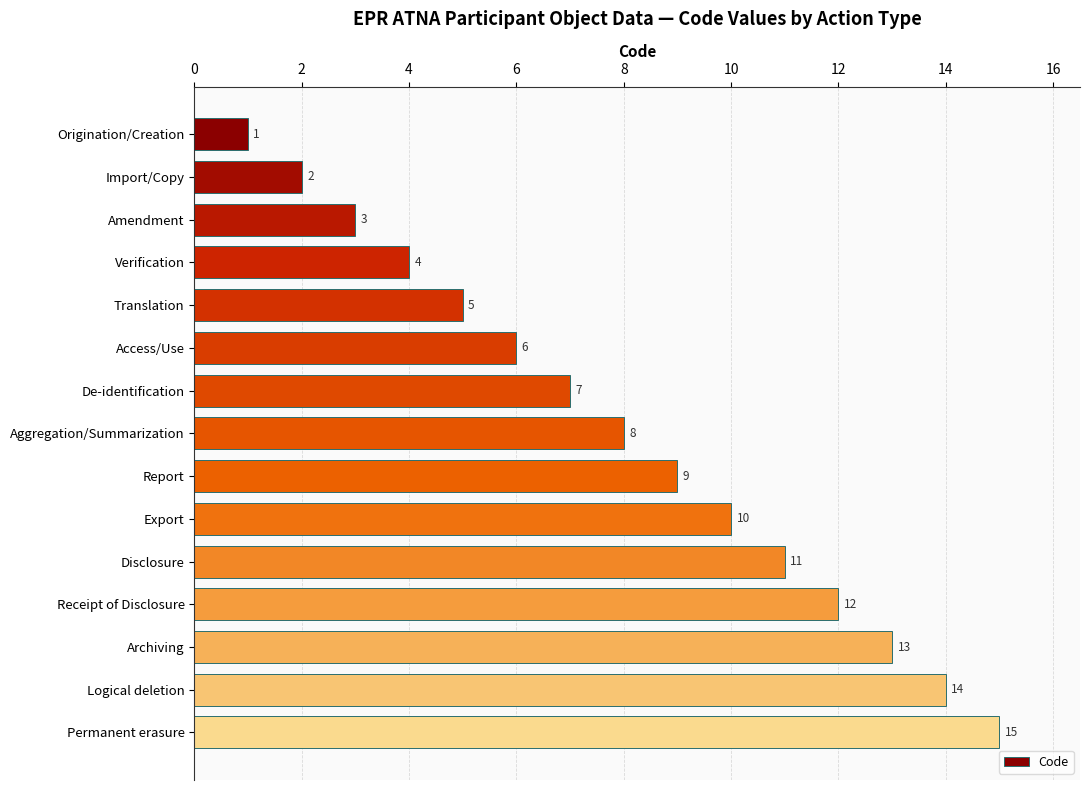

List the labels in order of value, smallest first.

Origination/Creation, Import/Copy, Amendment, Verification, Translation, Access/Use, De-identification, Aggregation/Summarization, Report, Export, Disclosure, Receipt of Disclosure, Archiving, Logical deletion, Permanent erasure